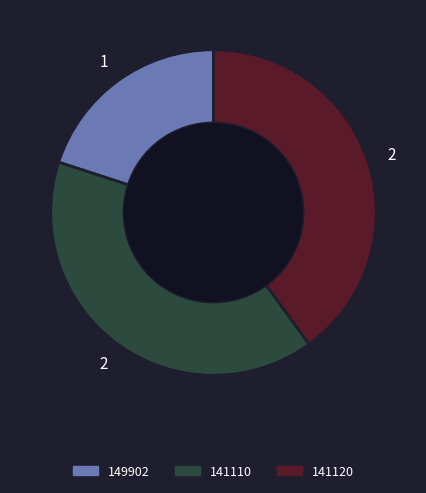

Is there a majority slice in this chart?

No